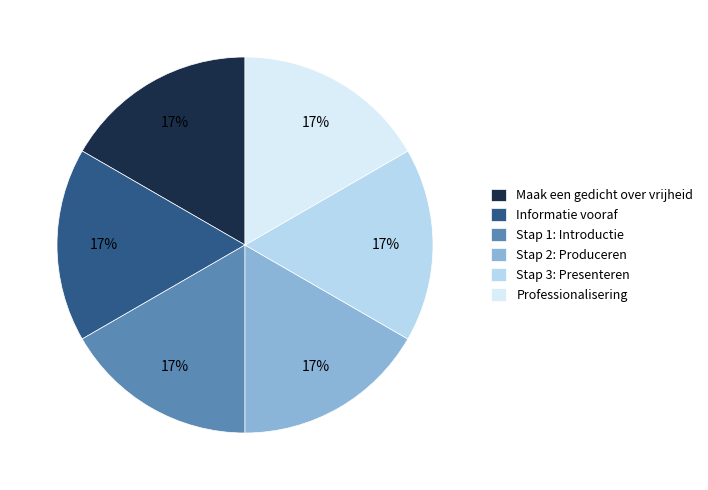

Does Maak een gedicht over vrijheid account for over 50% of the chart?

No